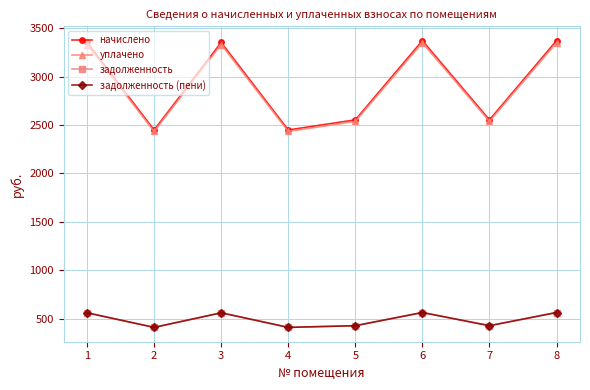

True or false: уплачено has more than 2 interior local peaks.

False